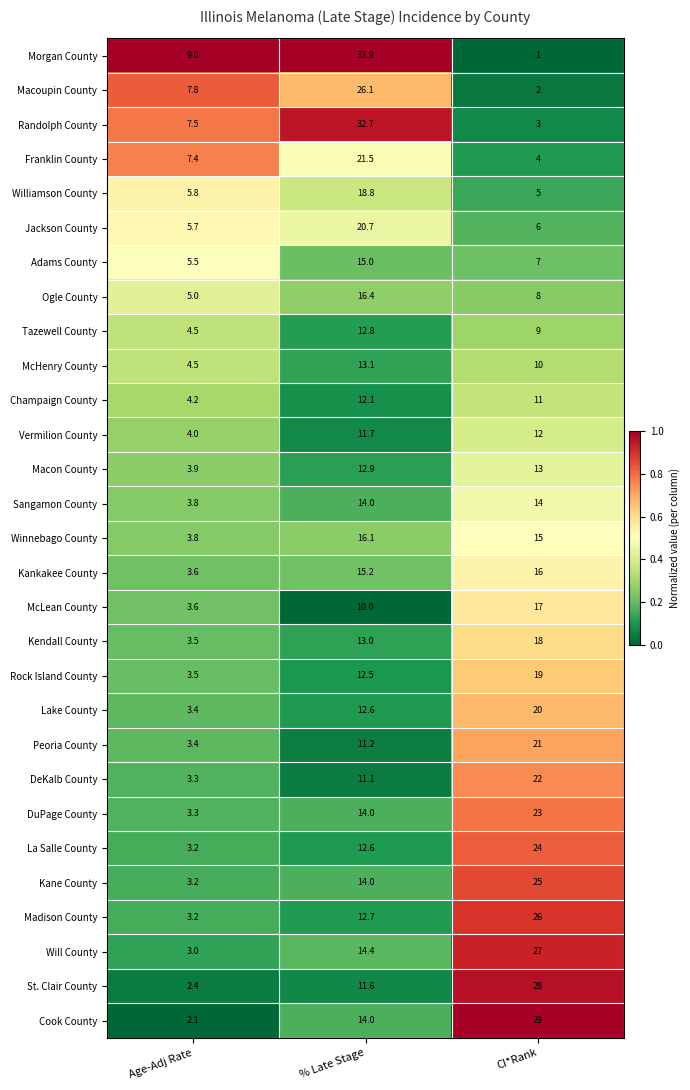

The value of McHenry County at CI*Rank is 10.0. True or false?

True